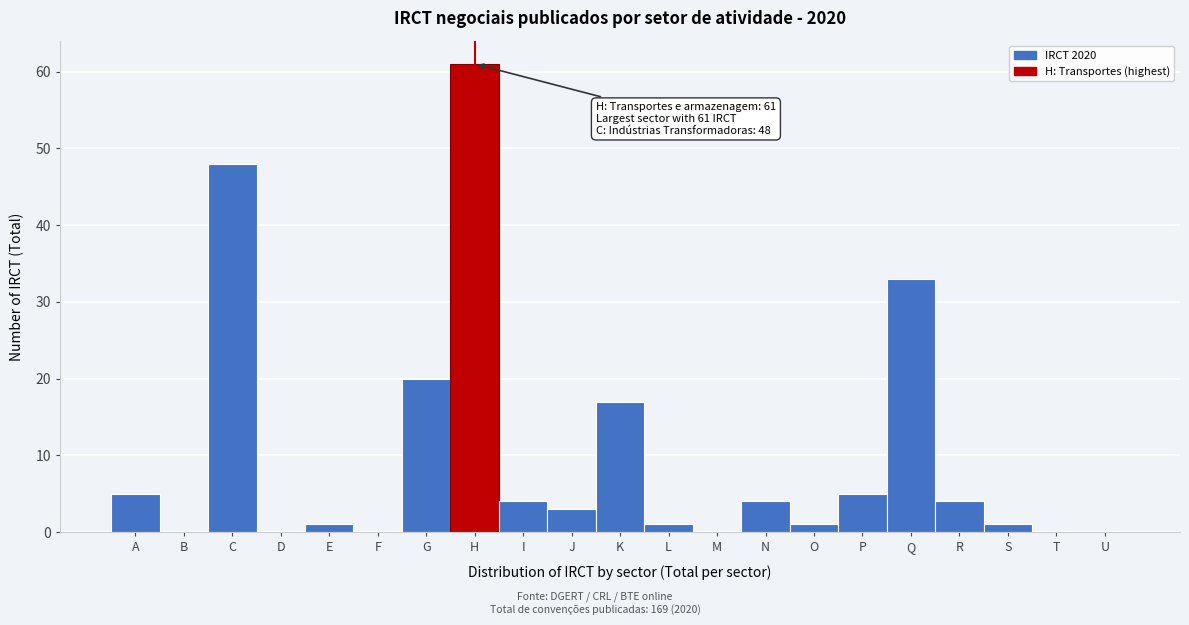

Reading right to left, what are all the values shown in this chart?

U=0	T=0	S=1	R=4	Q=33	P=5	O=1	N=4	M=0	L=1	K=17	J=3	I=4	H=61	G=20	F=0	E=1	D=0	C=48	B=0	A=5